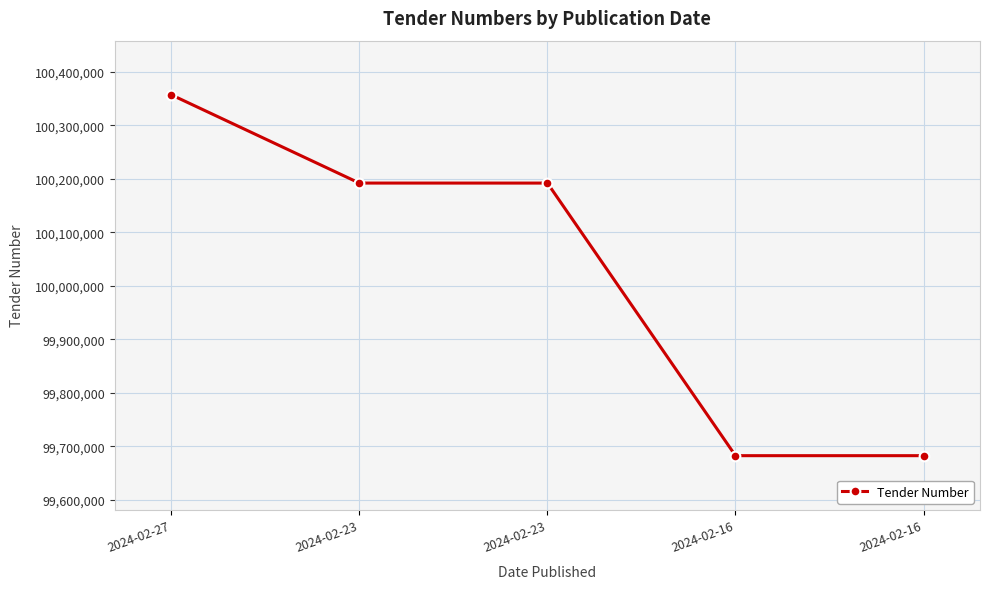

The chart shows a value of 99682593 at 2024-02-16. True or false?

True